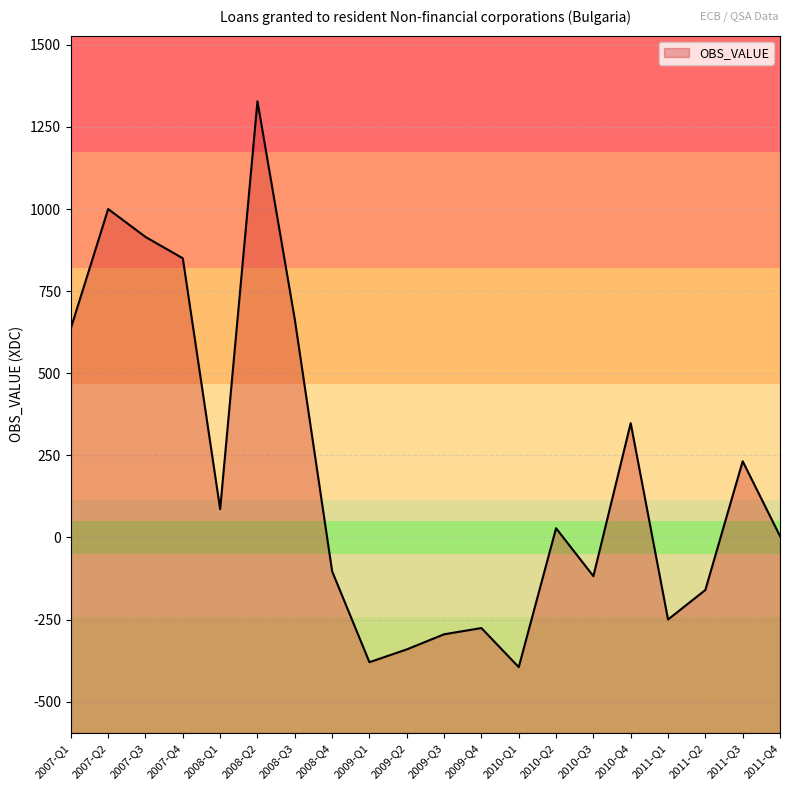

How many distinct data groups are displayed?

1